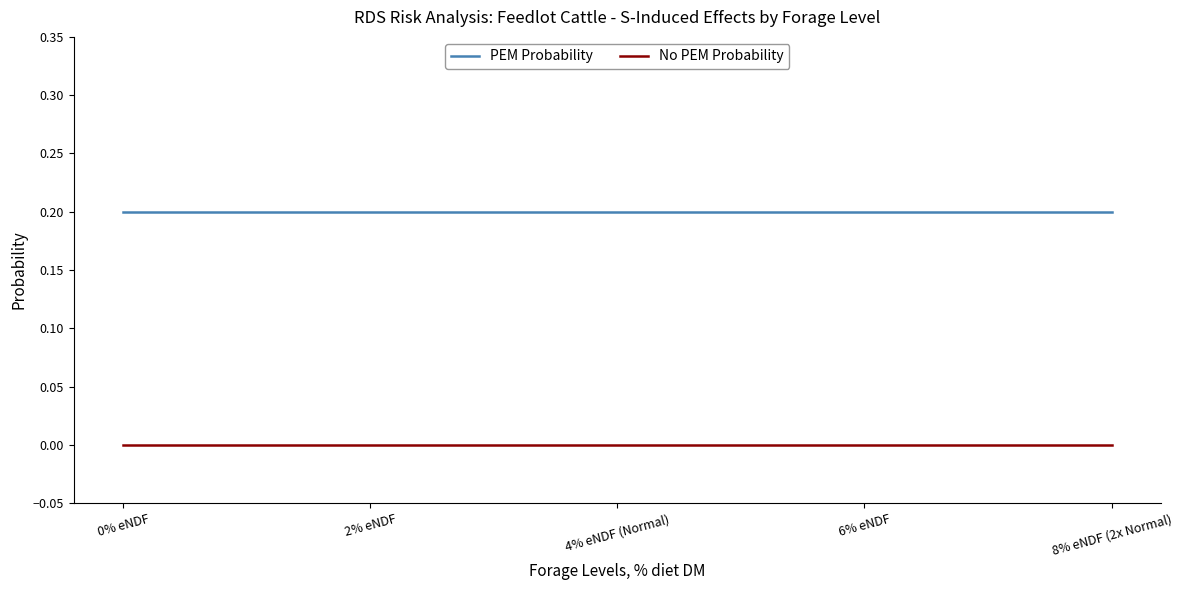

Count the number of data series in this chart.

2